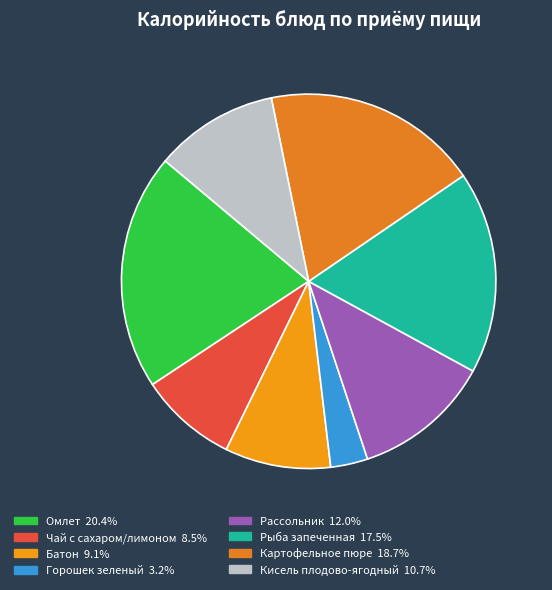

How many segments does this pie chart have?

8